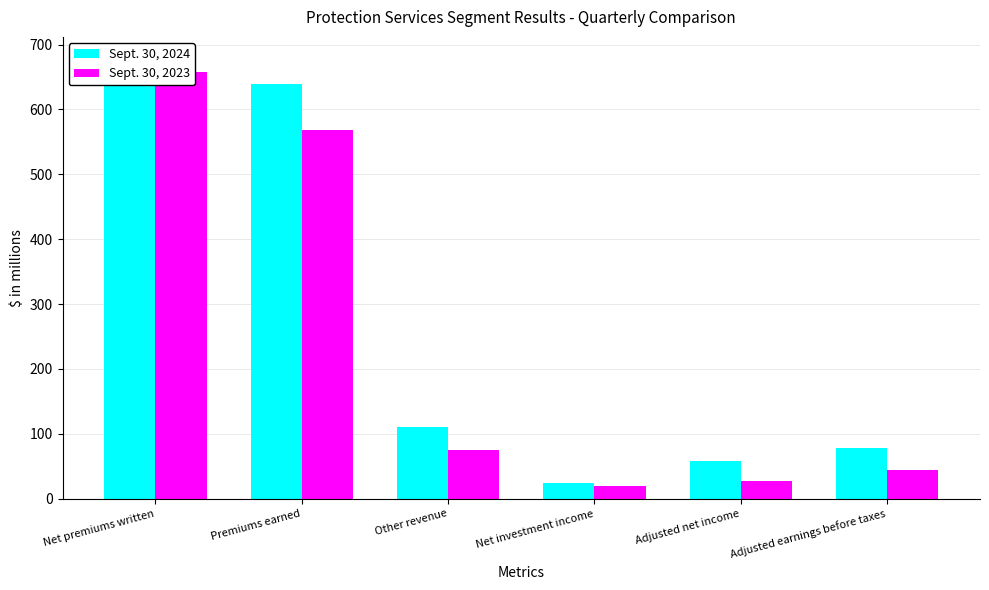

List the labels in order of Sept. 30, 2024 value, largest first.

Net premiums written, Premiums earned, Other revenue, Adjusted earnings before taxes, Adjusted net income, Net investment income